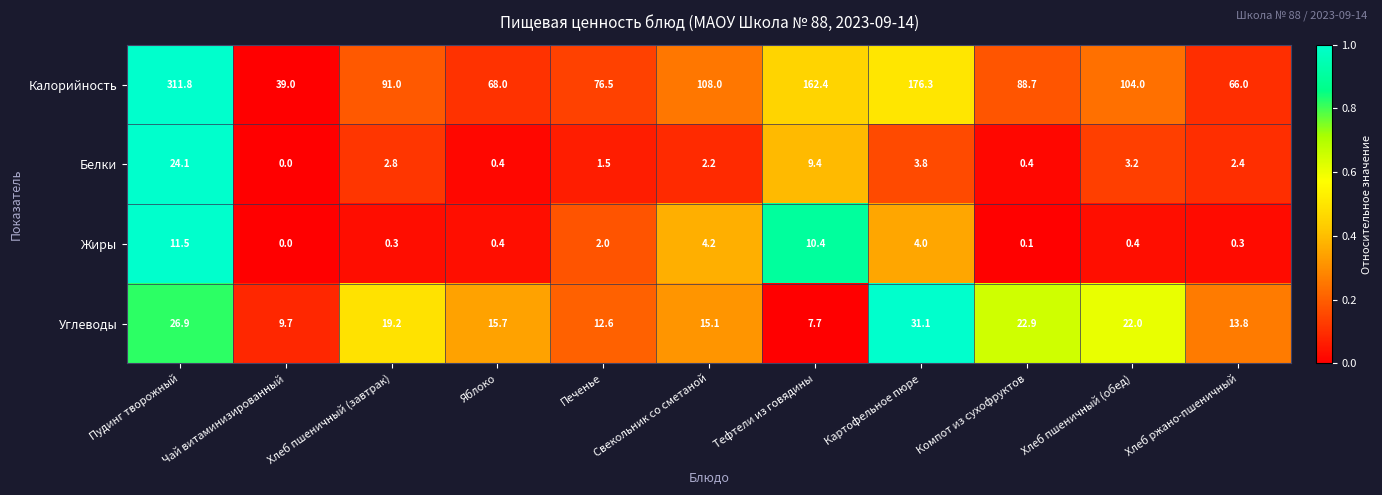

What is the total value across all series at Чай витаминизированный?

48.7